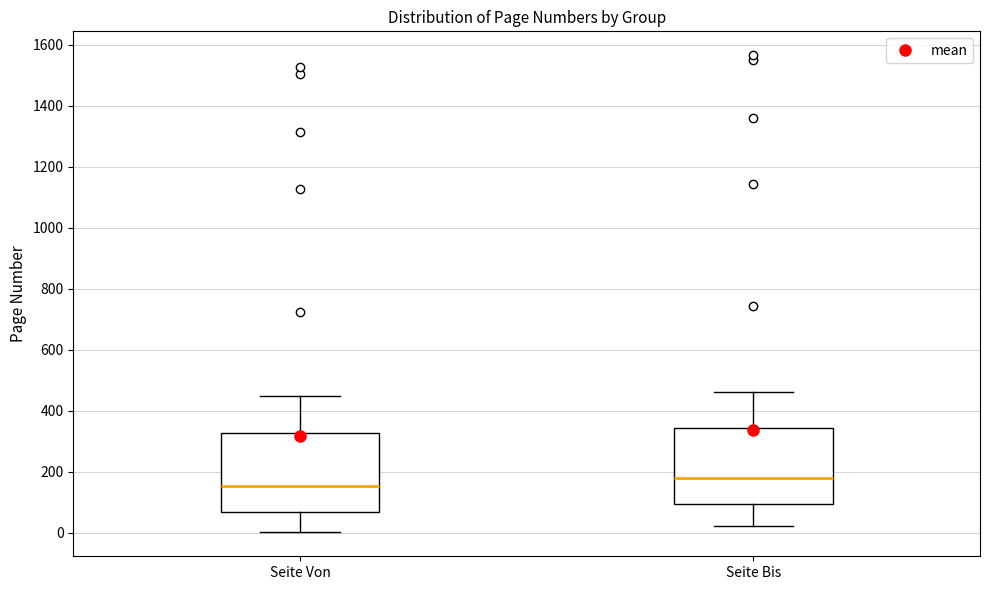

Reading left to right, transcribe this box plot: for each box, give where its median line is, the range the box spans, and where its two whiskers end, as read against the y-axis. The values are not printed on the chart, so give them approximately, as read against the axis.

Seite Von: median 160, box 60 to 320, whiskers 0 to 440
Seite Bis: median 180, box 100 to 340, whiskers 20 to 460